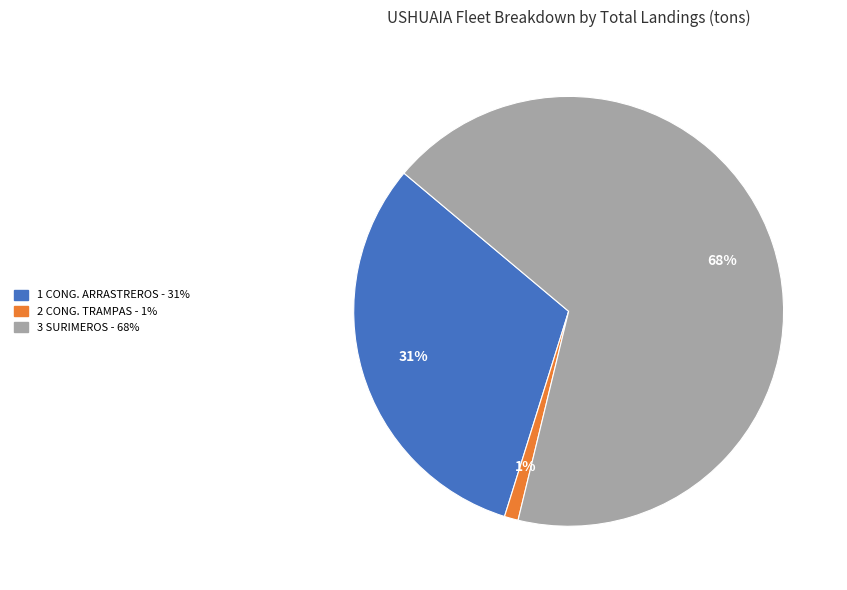

Is there any slice that represents more than half of the pie?

Yes